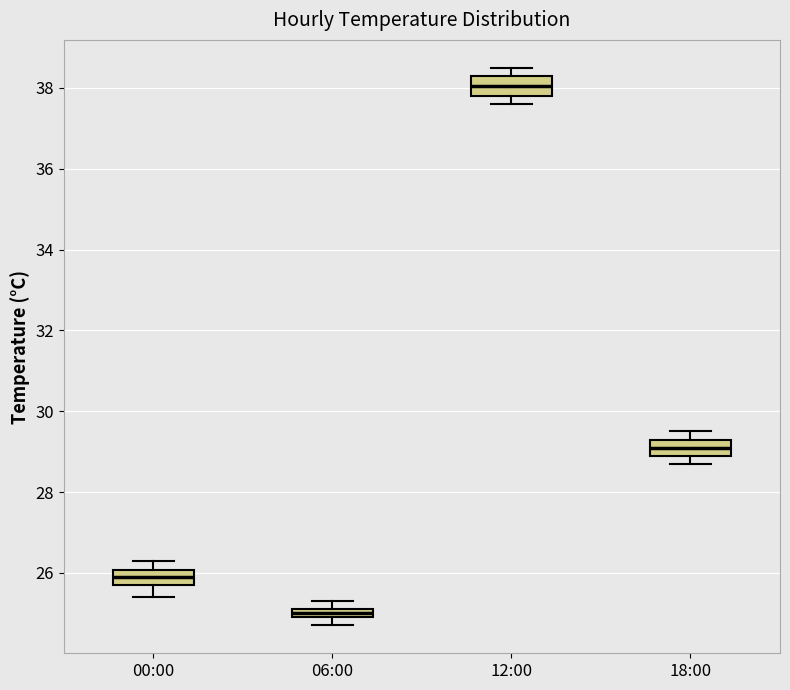

Which box has the highest median line?

12:00